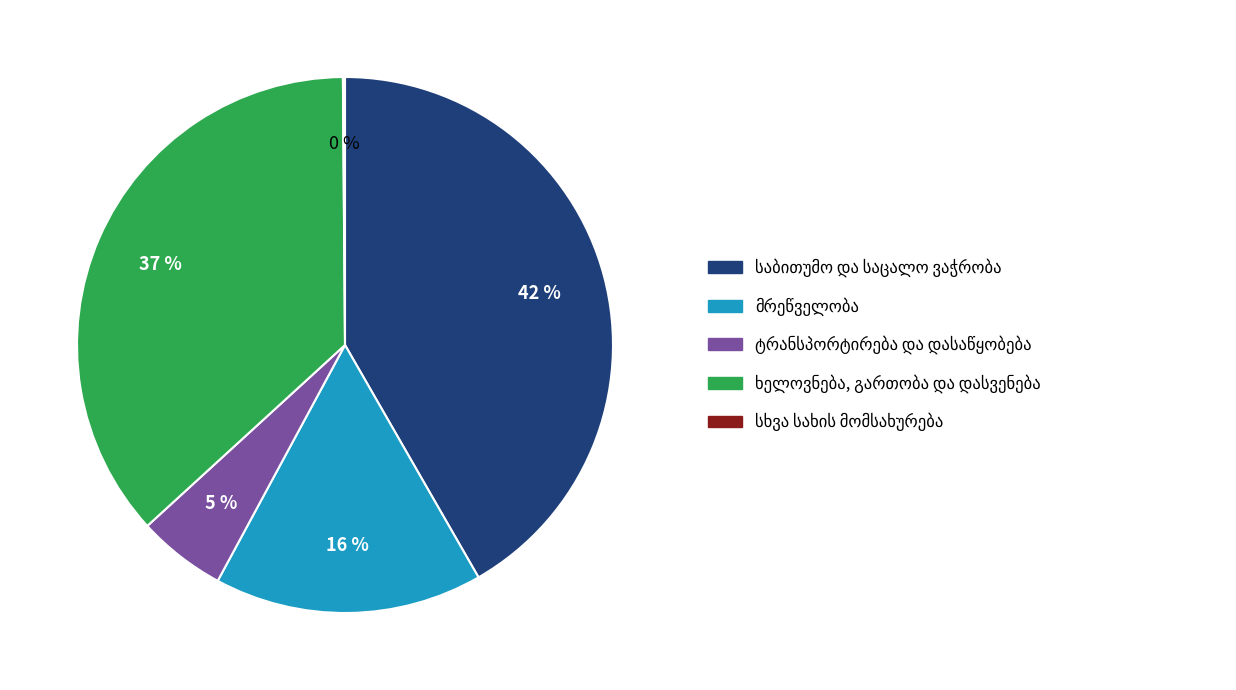

Is there any slice that represents more than half of the pie?

No